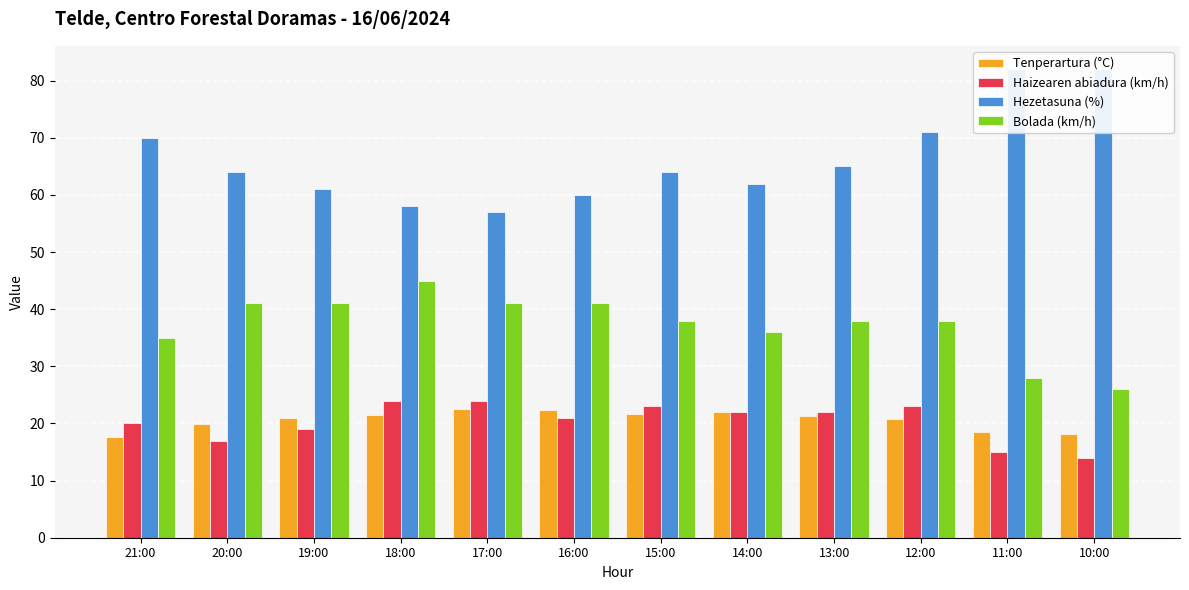

How many bars are there in total?

48